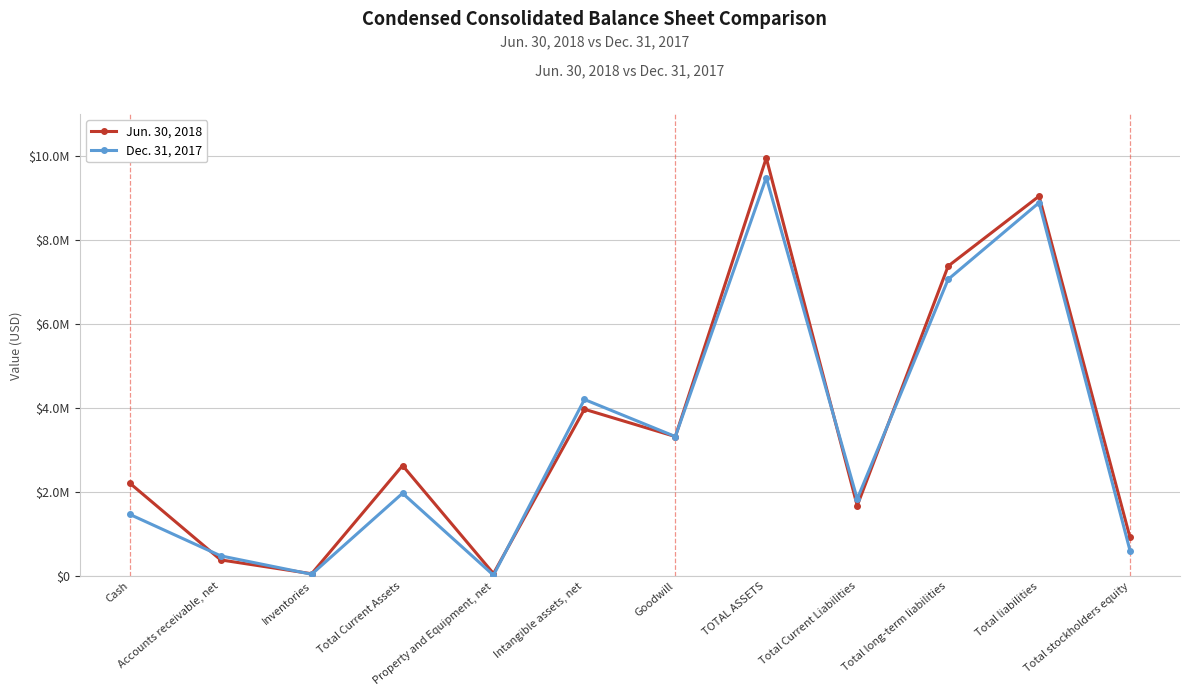

Rank the categories by Jun. 30, 2018 value from highest to lowest.

TOTAL ASSETS, Total liabilities, Total long-term liabilities, Intangible assets, net, Goodwill, Total Current Assets, Cash, Total Current Liabilities, Total stockholders equity, Accounts receivable, net, Property and Equipment, net, Inventories